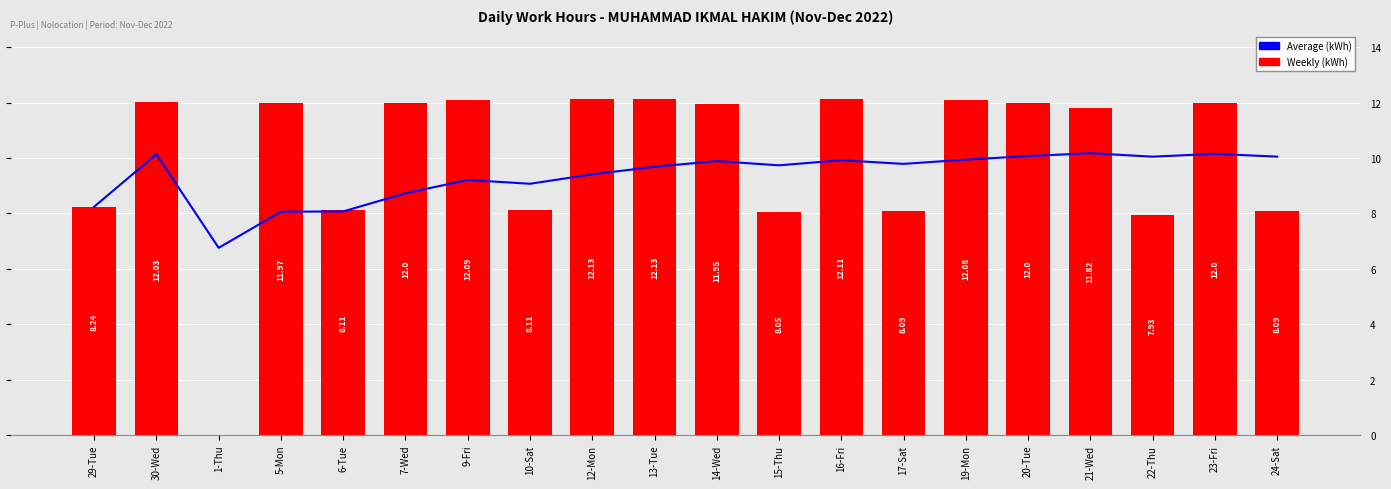

What is the sum of the Weekly (kWh) values at 24-Sat and 7-Wed?

20.1